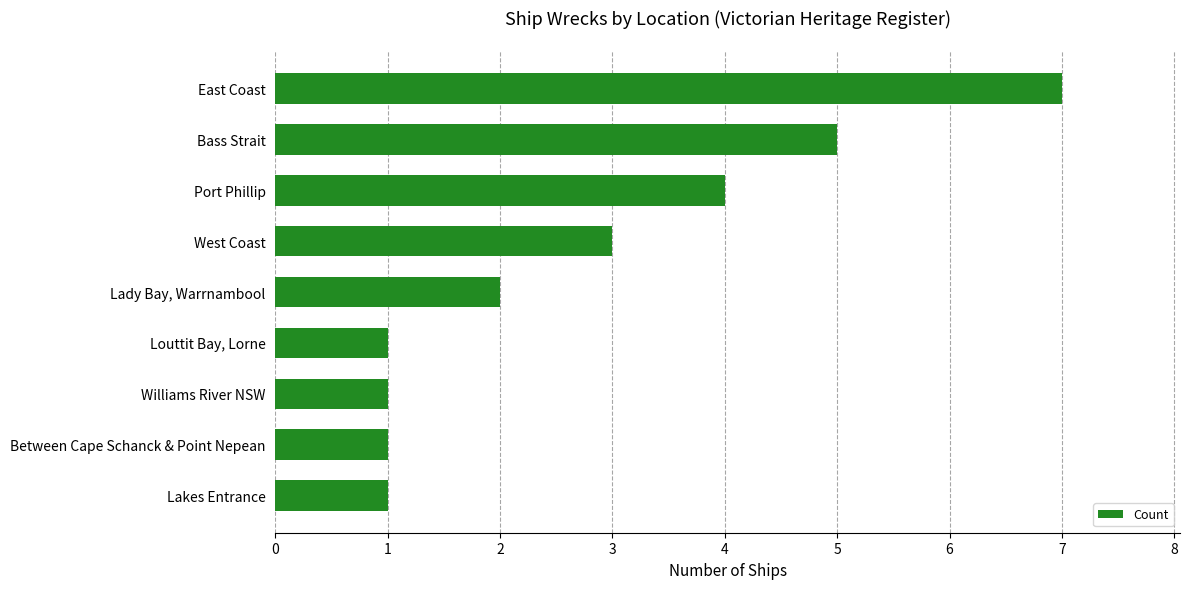

How many series are shown in this chart?

1